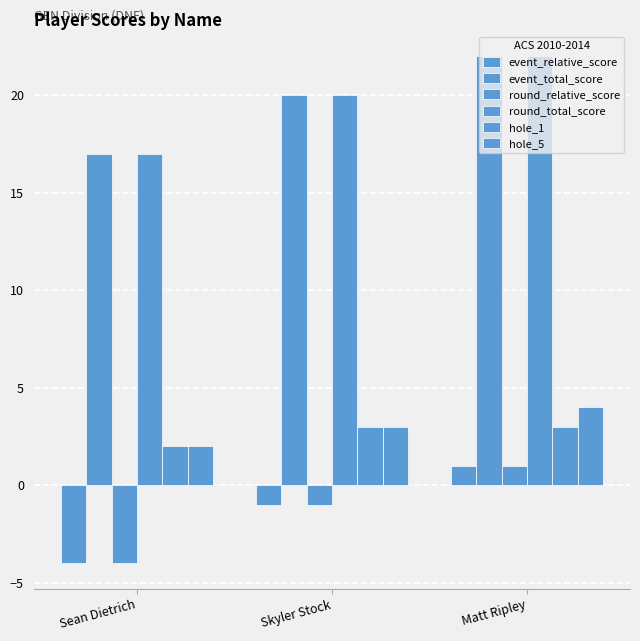

List the series in order of their peak value, highest first.

event_total_score, round_total_score, hole_5, hole_1, event_relative_score, round_relative_score